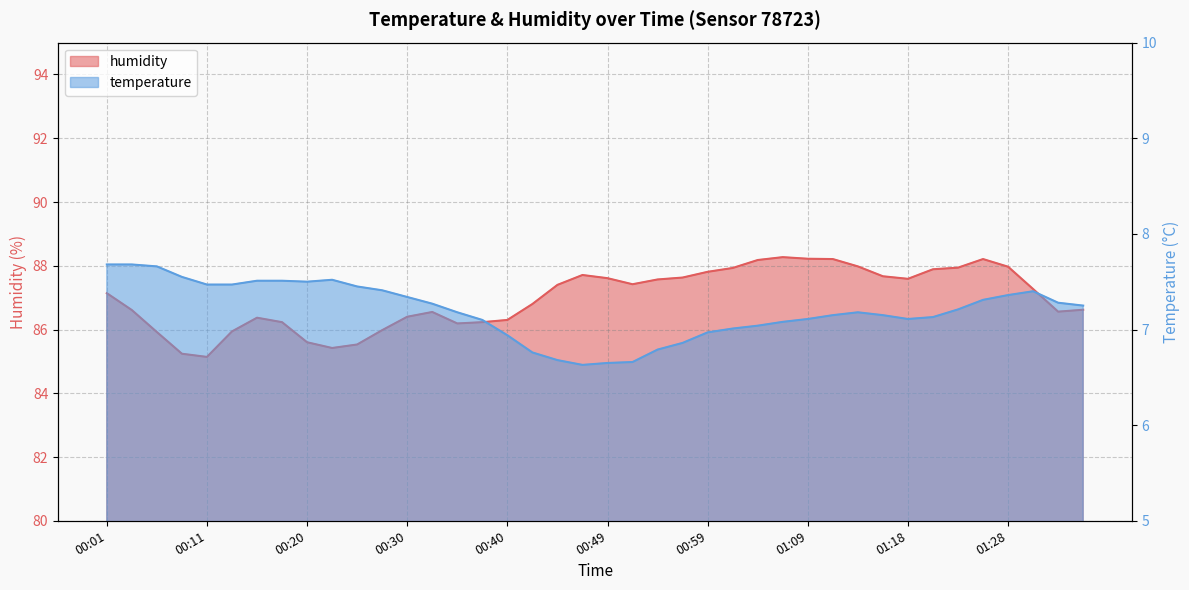

List the labels in order of humidity value, largest first.

01:06, 01:09, 01:11, 01:26, 01:04, 01:14, 01:28, 01:23, 01:01, 01:21, 00:59, 00:47, 01:16, 00:57, 00:49, 01:18, 00:54, 00:52, 00:44, 01:31, 00:01, 00:42, 01:36, 00:03, 01:33, 00:32, 00:30, 00:15, 00:40, 00:18, 00:37, 00:35, 00:27, 00:13, 00:06, 00:20, 00:25, 00:23, 00:08, 00:11